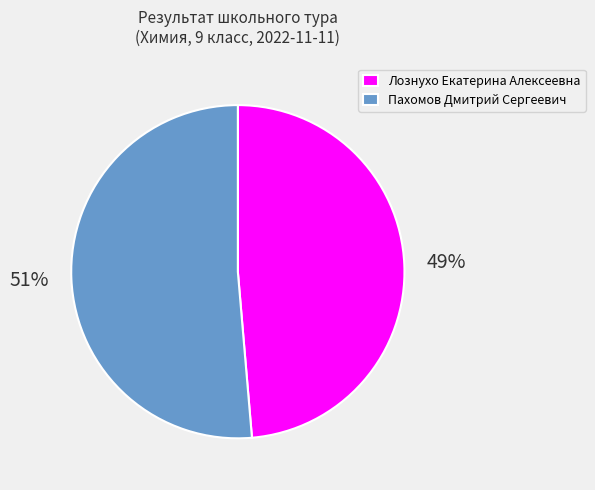

Rank the categories by value from highest to lowest.

Пахомов Дмитрий Сергеевич, Лознухо Екатерина Алексеевна